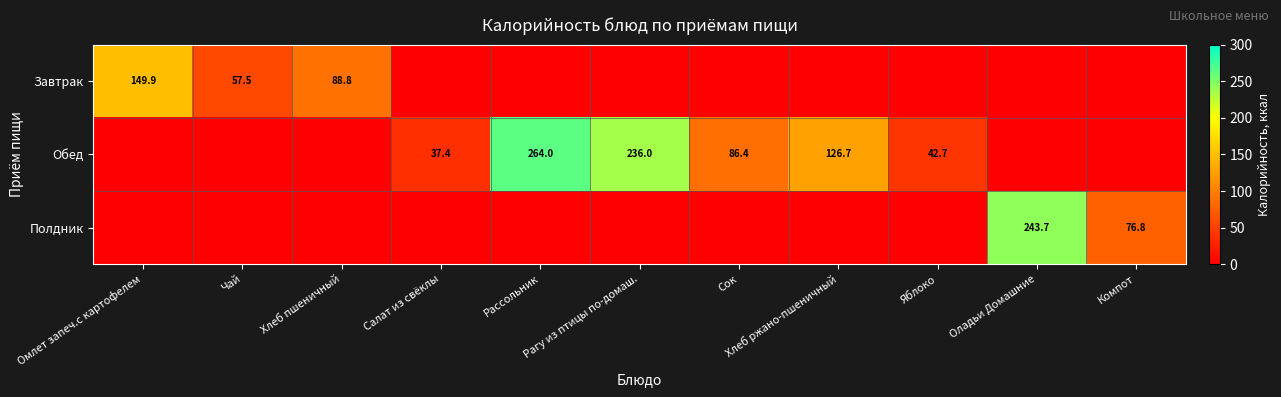

Rank the series at Хлеб ржано-пшеничный from highest to lowest value.

Обед, Завтрак, Полдник